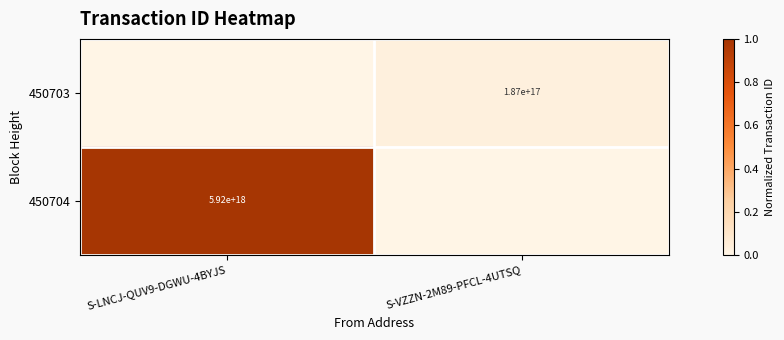

Is it true that 450704 equals 1762486780207344896 at S-LNCJ-QUV9-DGWU-4BYJS?

False